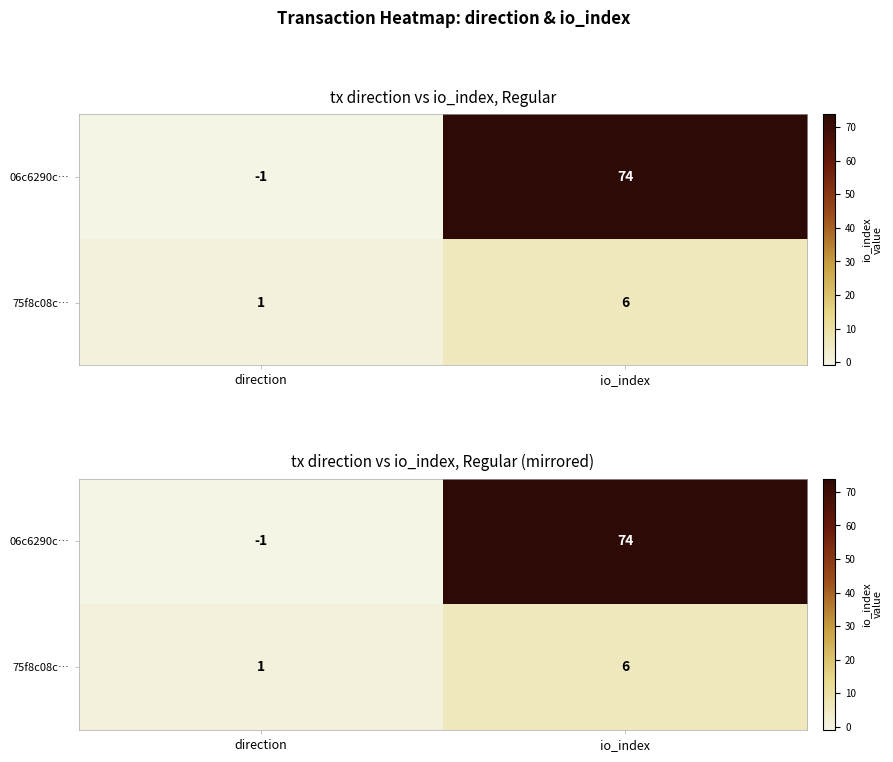

What is the average value of the 06c6290c… series?

36